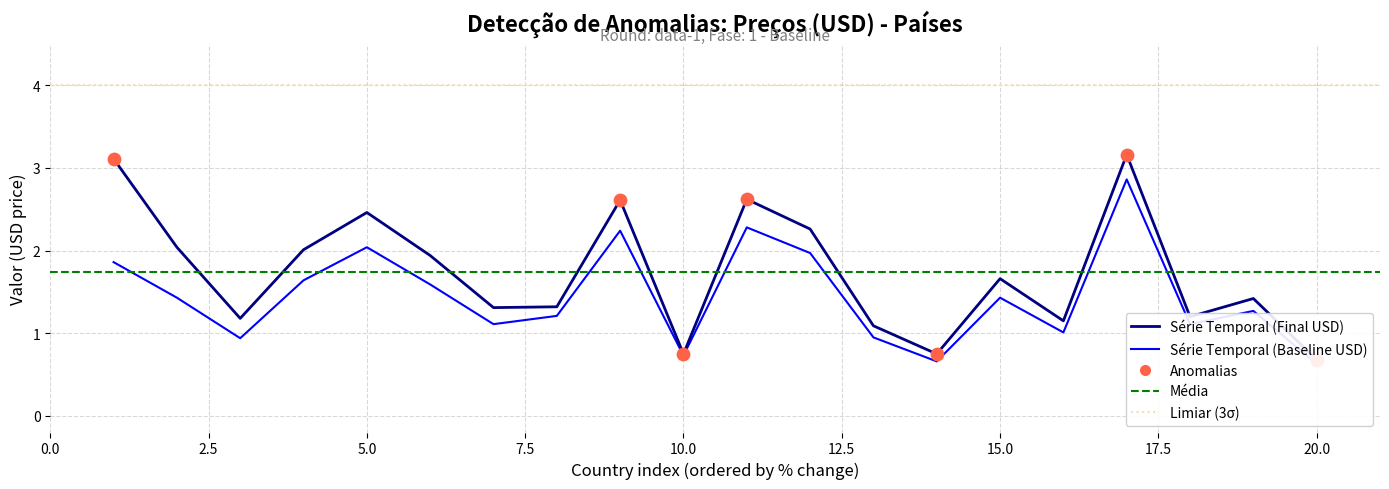

What is the total value across all series at 15?

3.1